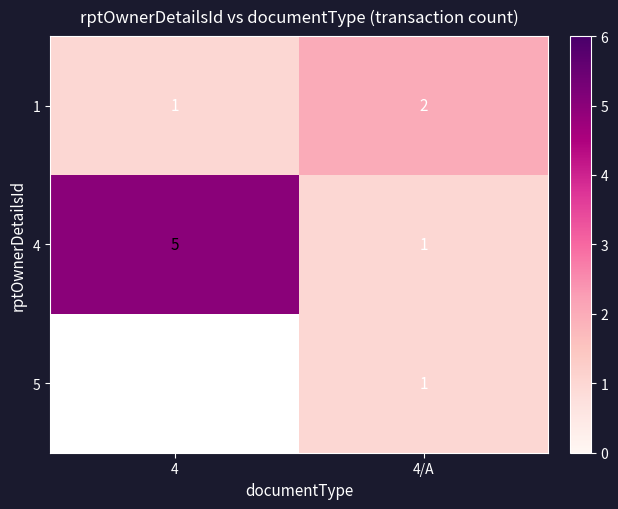

Is the value of 1 at 4/A greater than the value of 4 at 4?

No